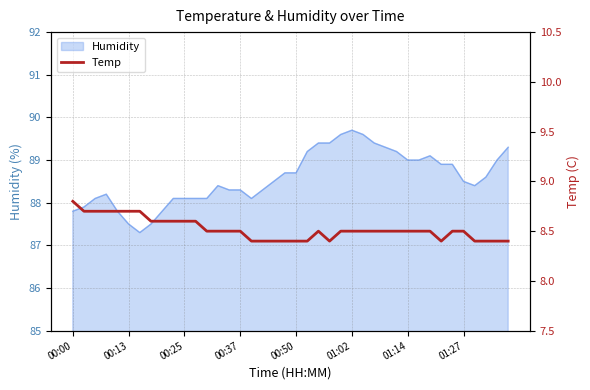

What is the highest value of the Humidity series?

89.7